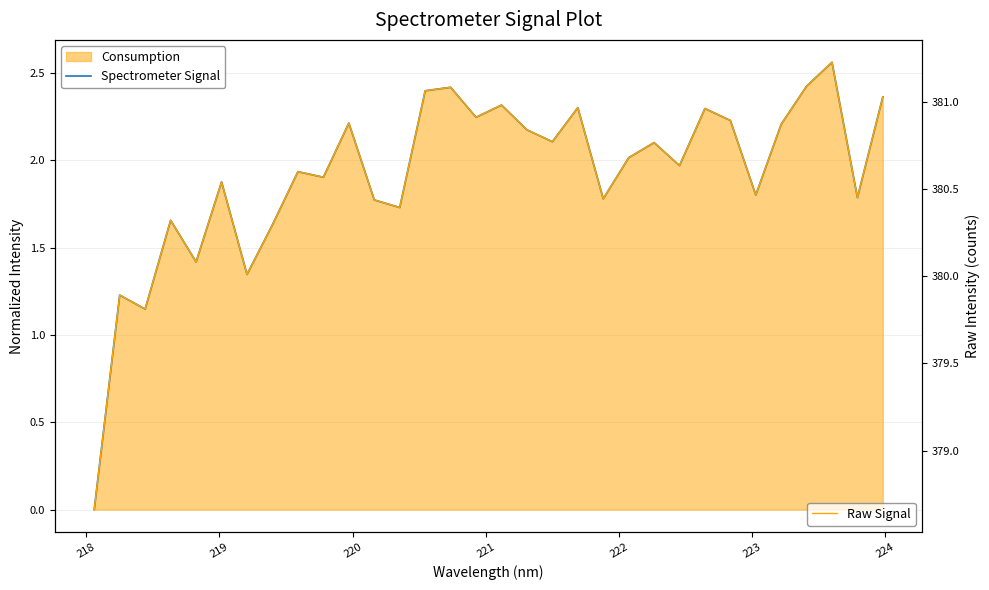

Is it true that Raw Signal equals 546.9 at 16?

False